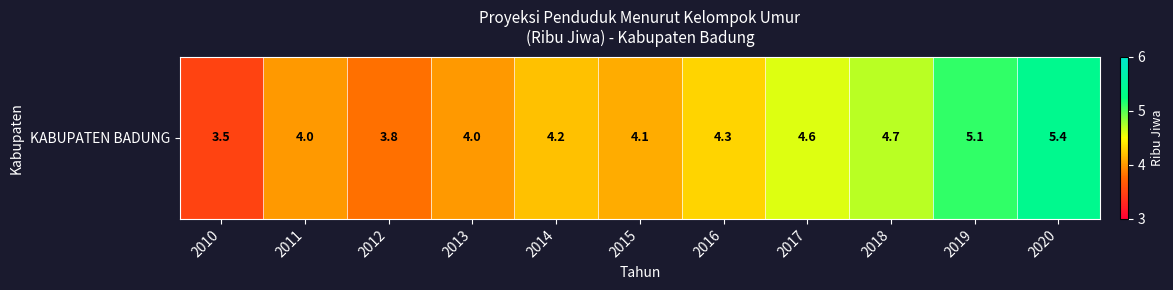

What is the smallest value displayed?

3.5